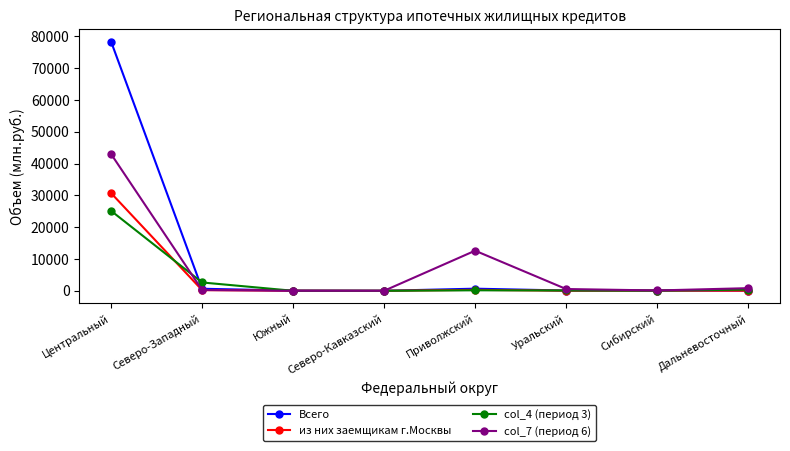

What is the difference between the highest and lowest values at Северо-Западный?

2406